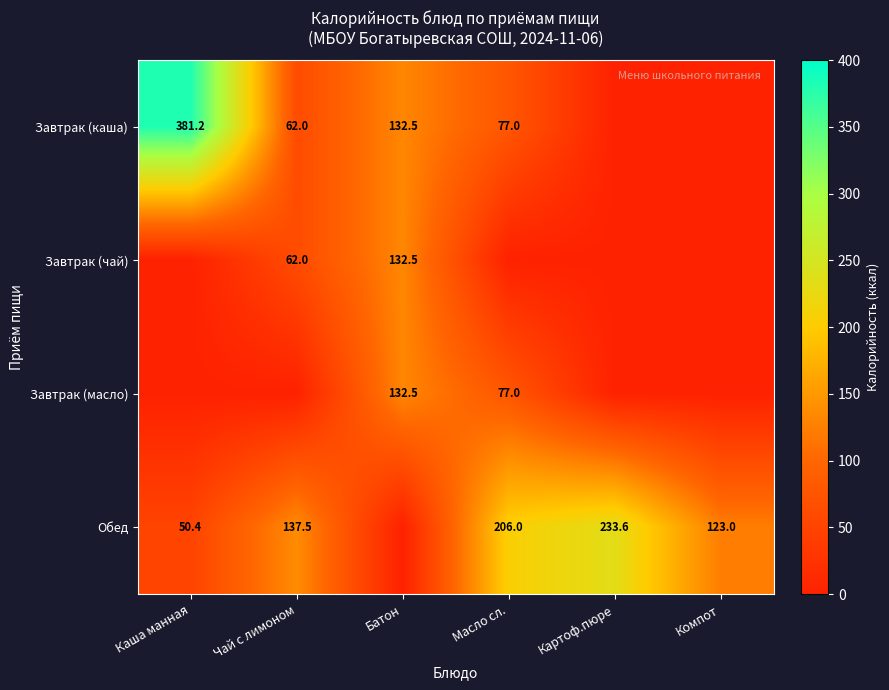

Is the value of Завтрак (чай) at Батон greater than the value of Обед at Каша манная?

Yes